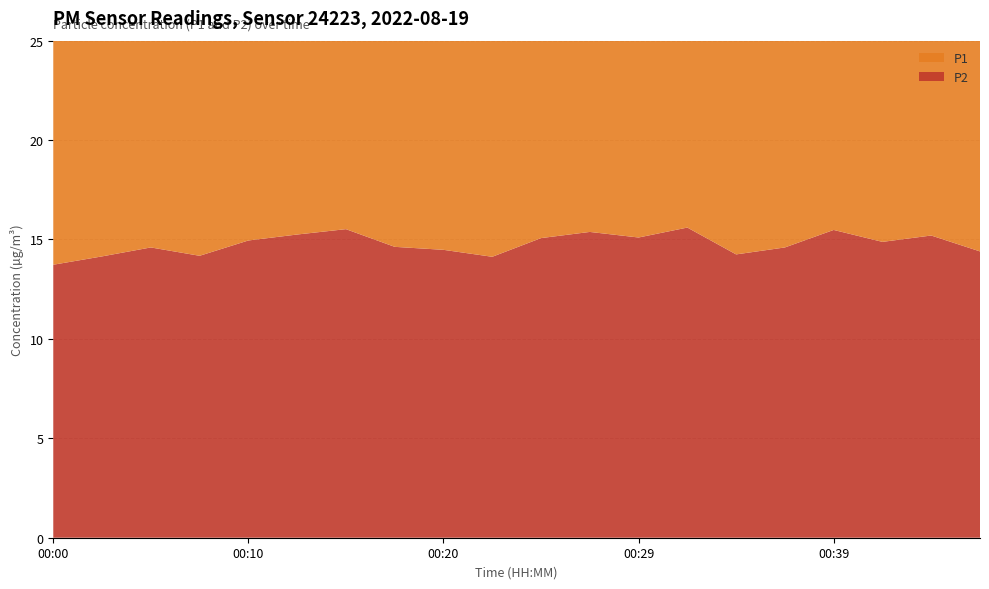

Reading left to right, what are all the values shown in this chart?

P1: 00:00=15.3	00:02=15.8	00:05=16.3	00:07=15.9	00:10=16.8	00:12=16.9	00:15=17.2	00:17=16.8	00:20=16.1	00:22=15.7	00:24=17.2	00:27=17.2	00:29=16.8	00:32=17.5	00:34=15.9	00:37=19.3	00:39=17.4	00:42=16.6	00:44=17.1	00:46=16.3
P2: 00:00=13.7	00:02=14.2	00:05=14.6	00:07=14.2	00:10=14.9	00:12=15.2	00:15=15.5	00:17=14.6	00:20=14.5	00:22=14.1	00:24=15.1	00:27=15.4	00:29=15.1	00:32=15.6	00:34=14.2	00:37=14.6	00:39=15.5	00:42=14.9	00:44=15.2	00:46=14.4